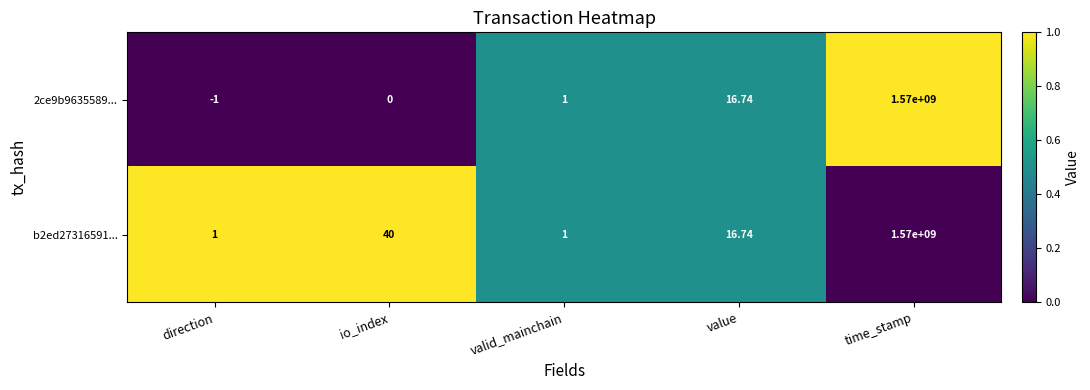

At which label does 2ce9b9635589... reach its minimum?

direction